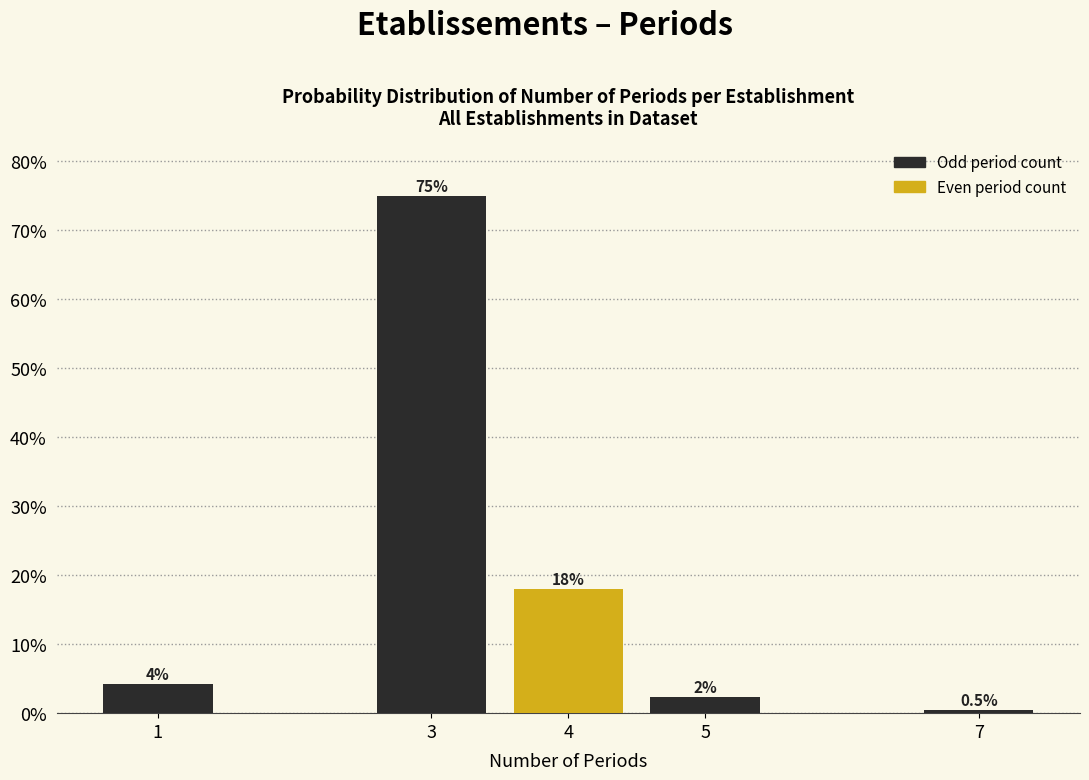

At which label is the value closest to 37?

4